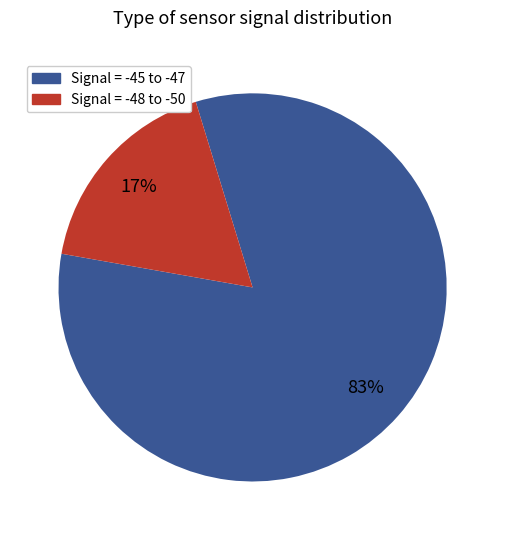

Is there a majority slice in this chart?

Yes